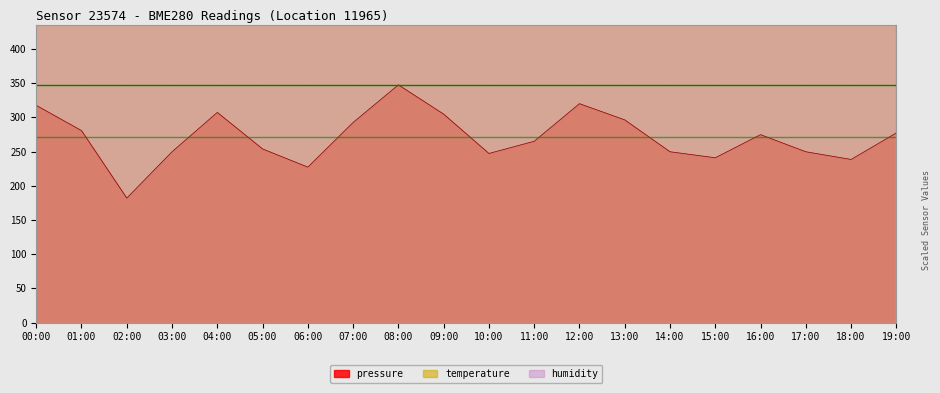

Is it true that temperature equals 6150.0 at 12:00?

True